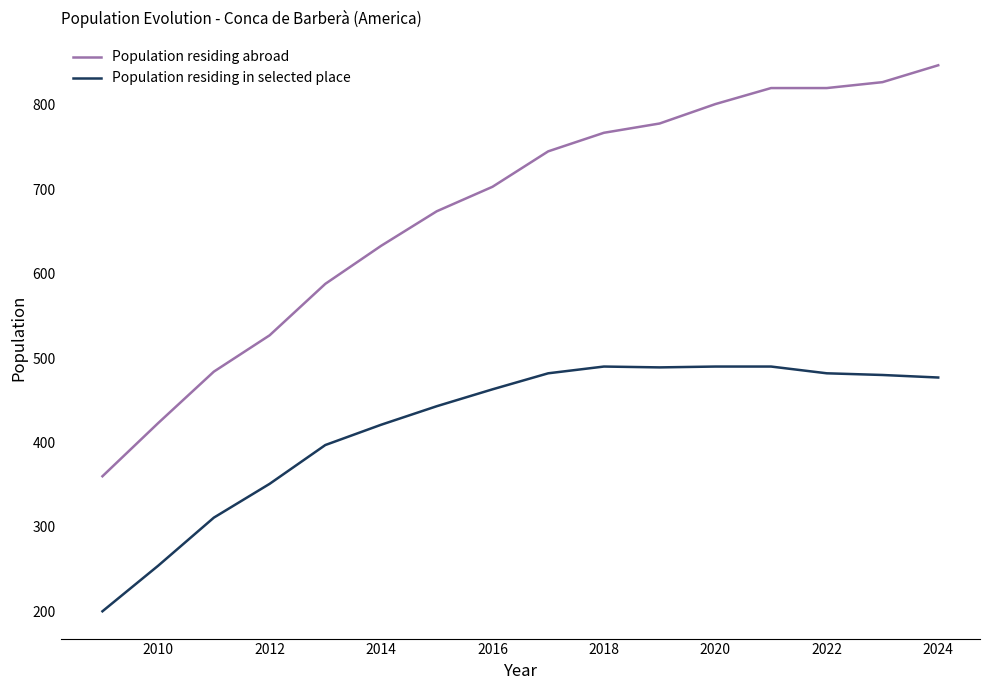

What is the minimum value for Population residing in selected place?

200